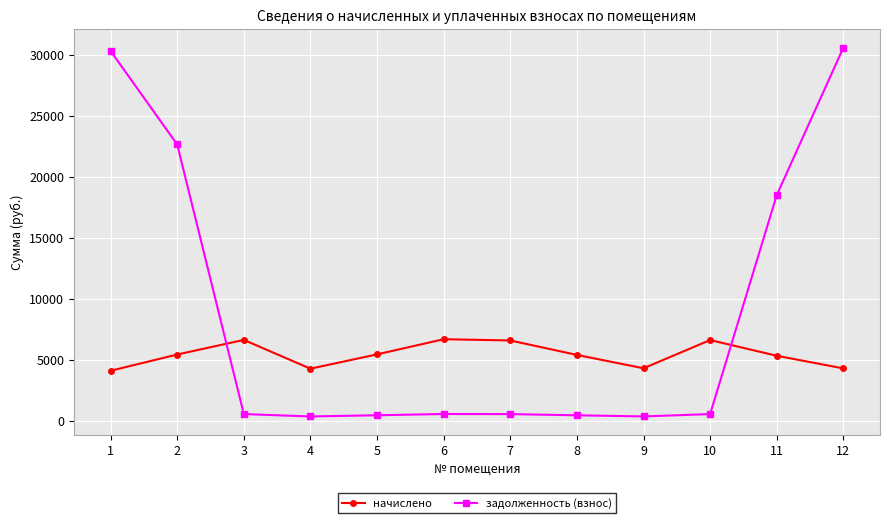

Where do начислено and задолженность (взнос) first cross each other?

2 and 3